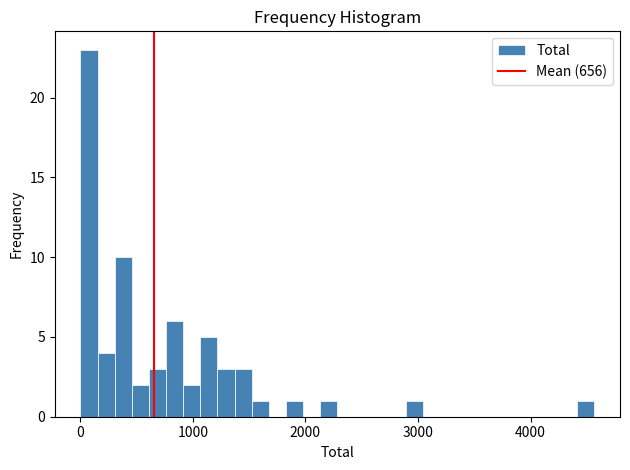

Read against the x-axis, roughly where is the centre of the tallest bar?

100